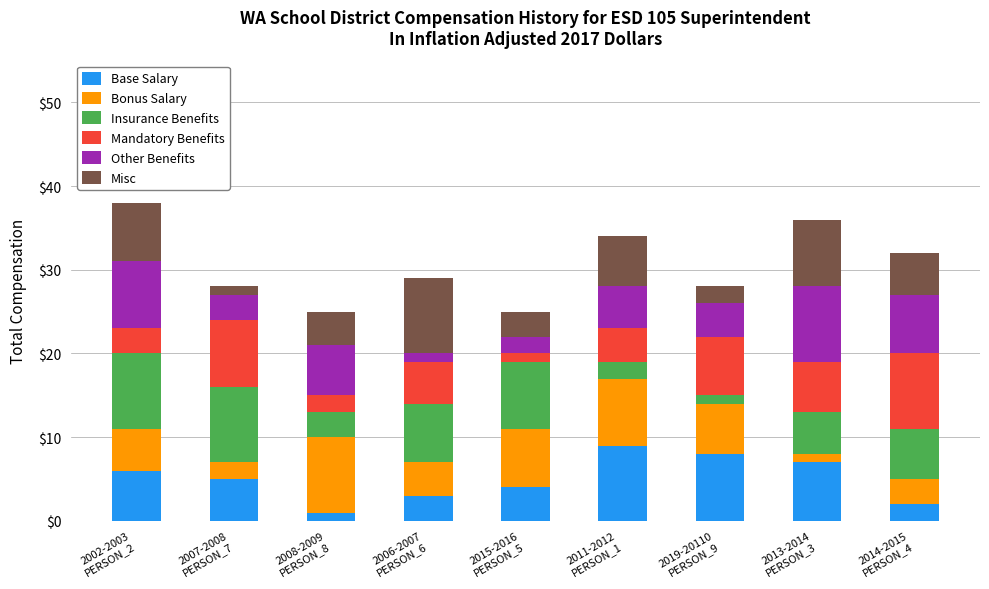

What are all the series names shown in the legend?

Base Salary, Bonus Salary, Insurance Benefits, Mandatory Benefits, Other Benefits, Misc